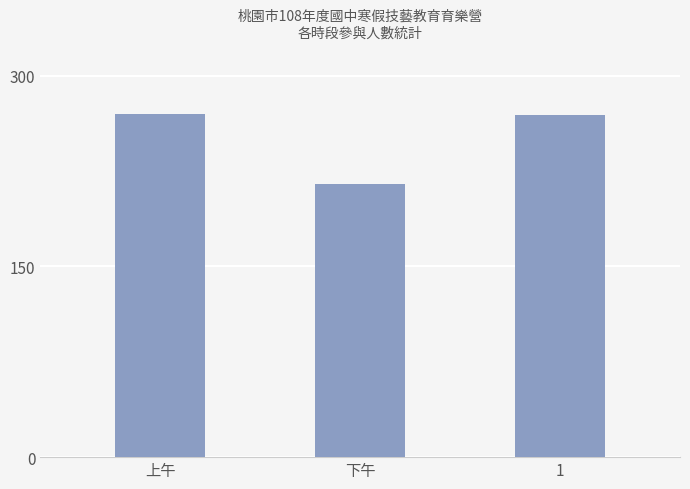

How many values are below 269?

1